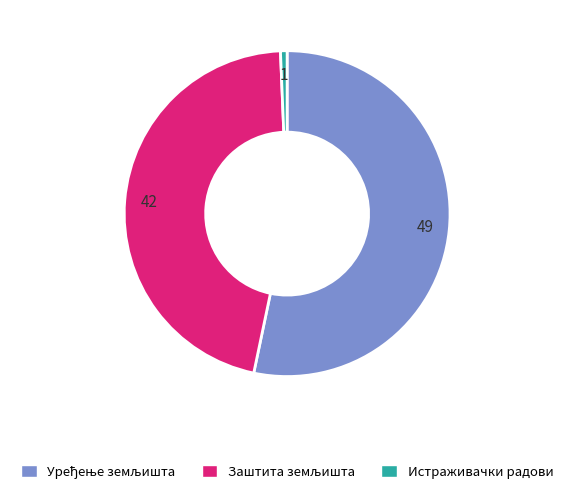

Does any single category account for the majority?

Yes